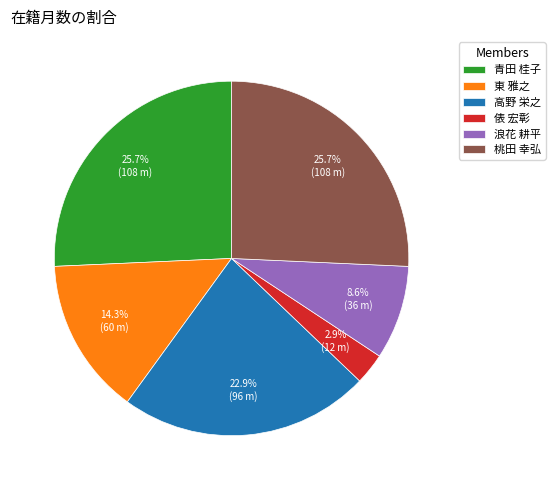

Which slice is the smallest?

俵 宏彰